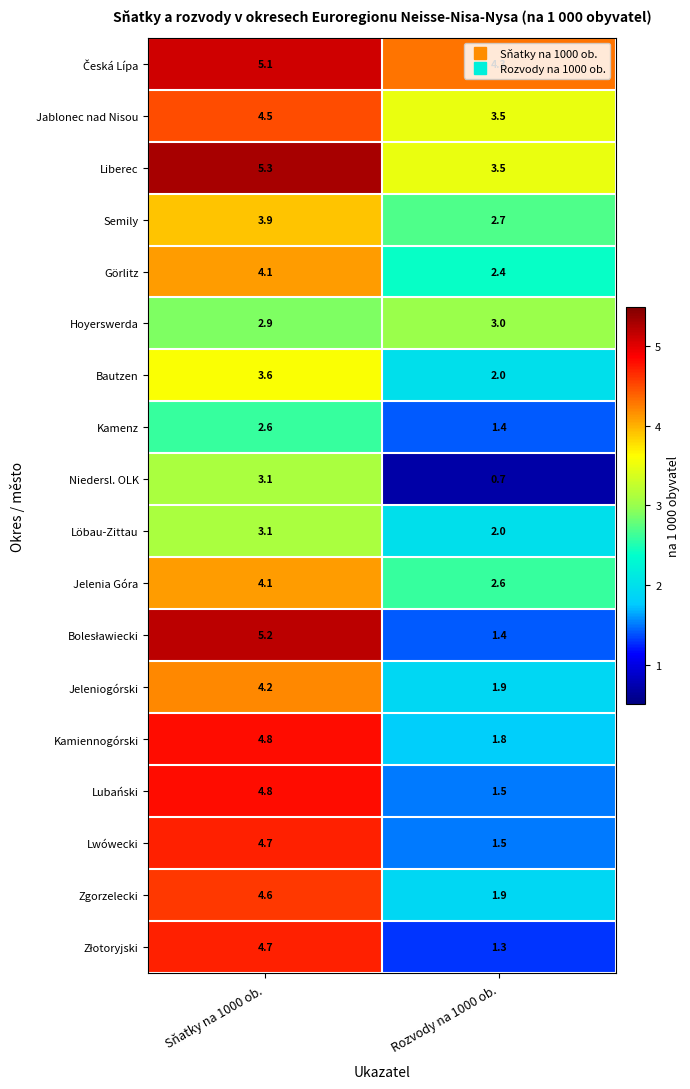

Is it true that Görlitz equals 4.1 at Sňatky na 1000 ob.?

True